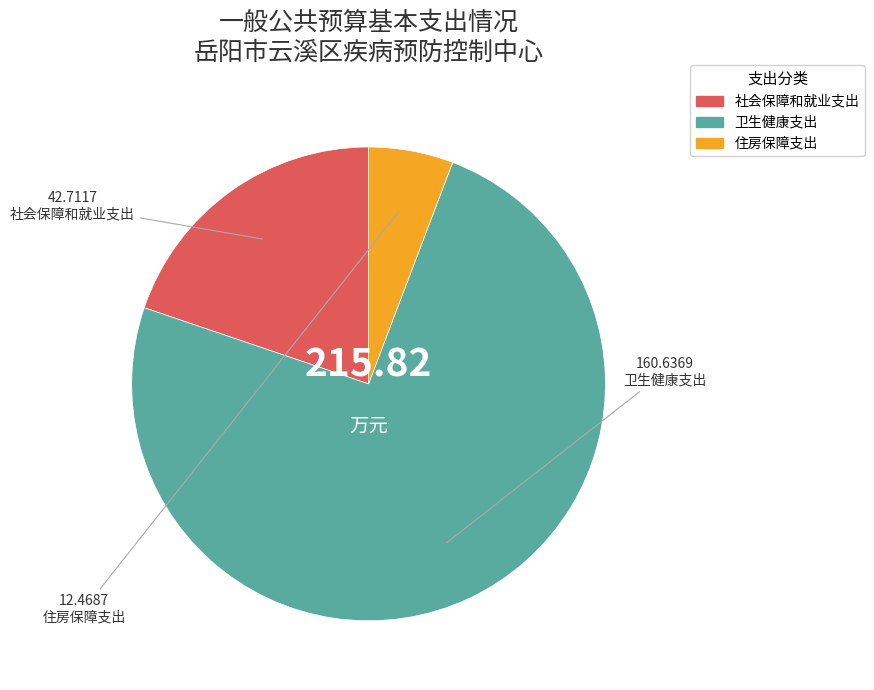

Which slice represents more than half of the pie?

卫生健康支出